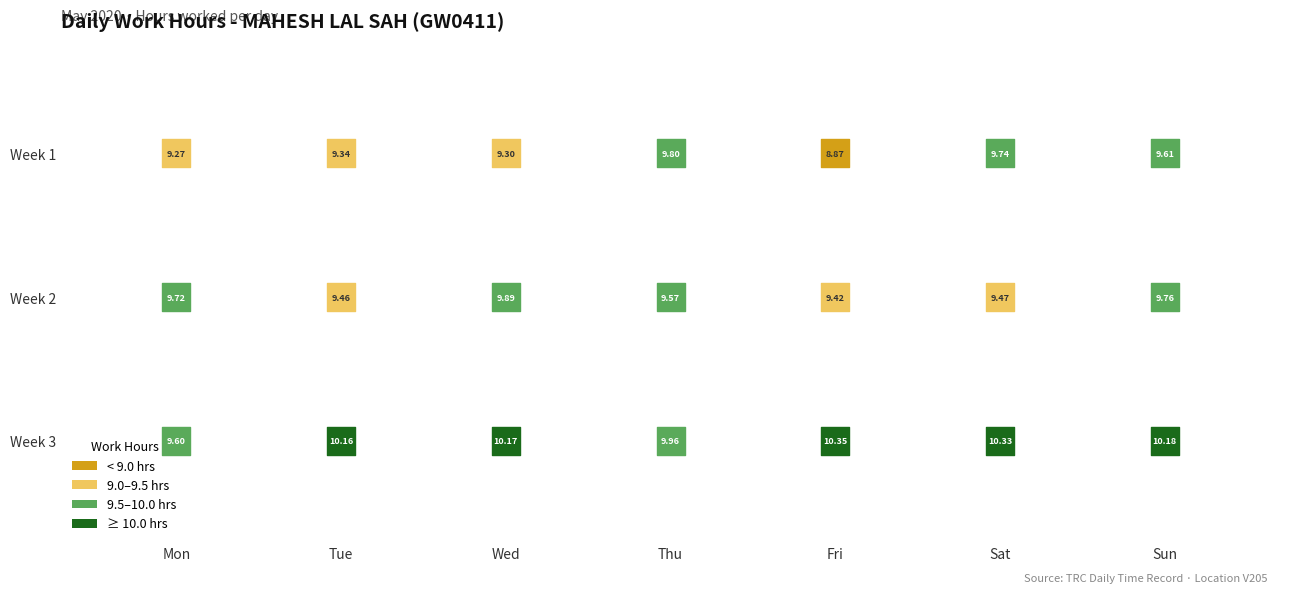

Reading left to right, list all the values displayed in this chart.

9.3	9.3	9.3	9.8	8.9	9.7	9.6	9.7	9.5	9.9	9.6	9.4	9.5	9.8	9.6	10.2	10.2	10.0	10.3	10.3	10.2